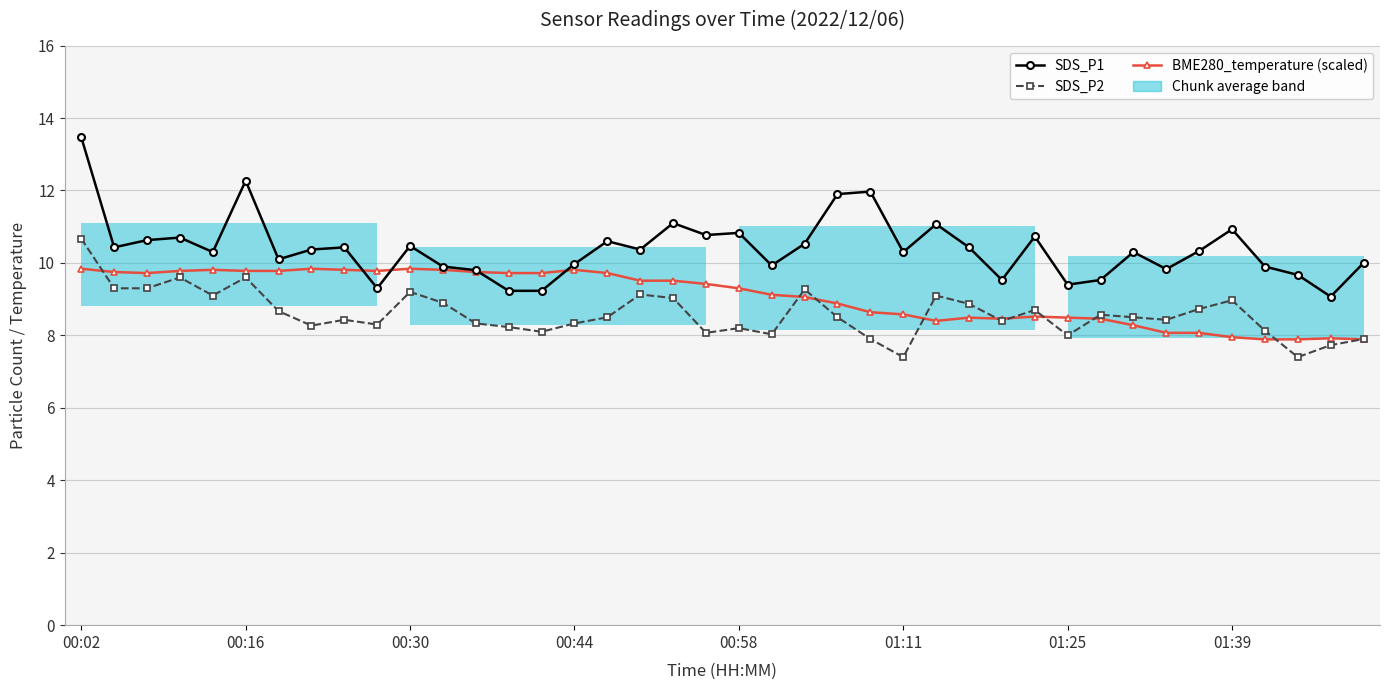

How many series are shown in this chart?

3